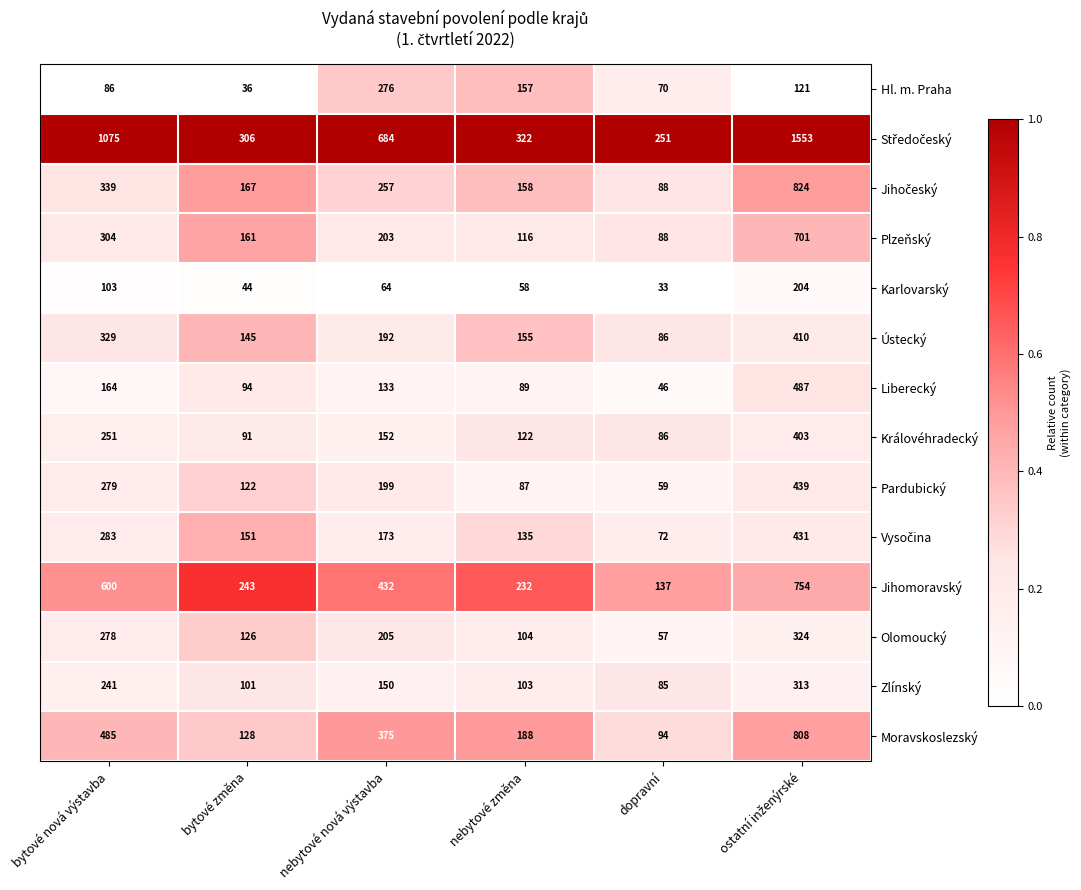

What is the highest value of the Plzeňský series?

701